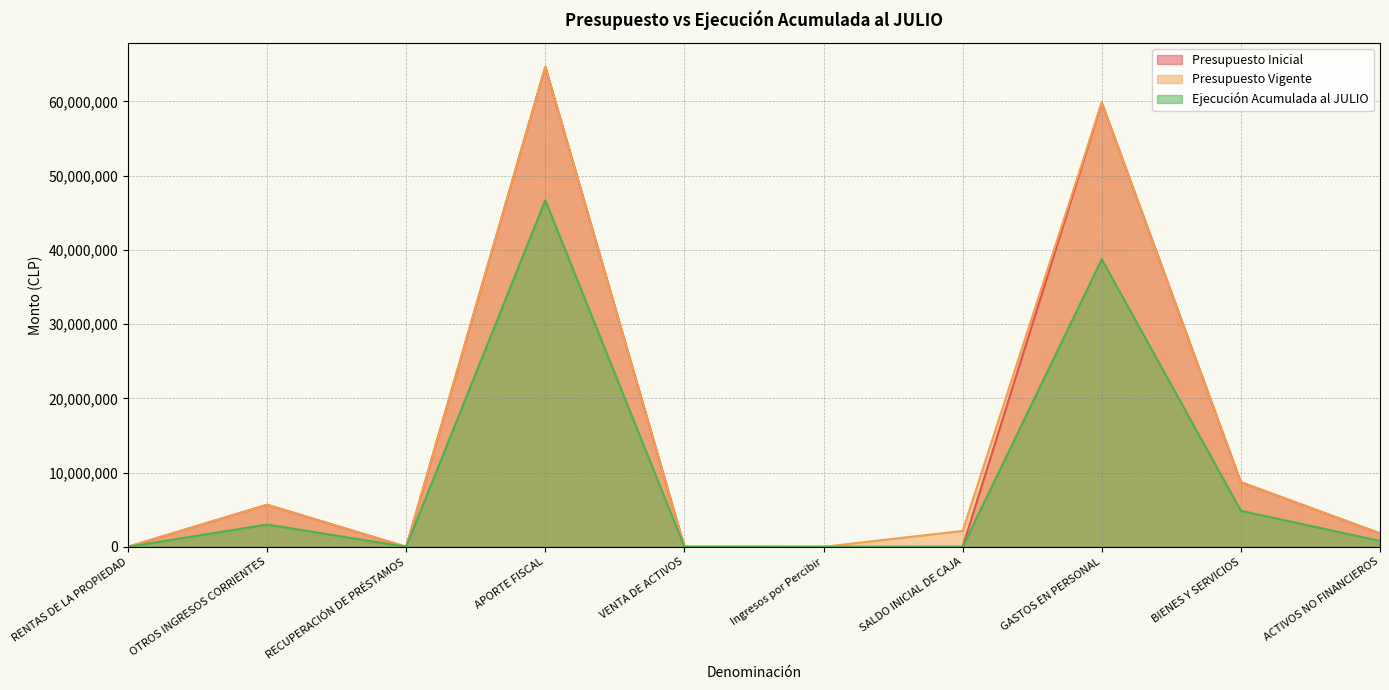

At which label is Presupuesto Vigente closest to 32336716?

BIENES Y SERVICIOS